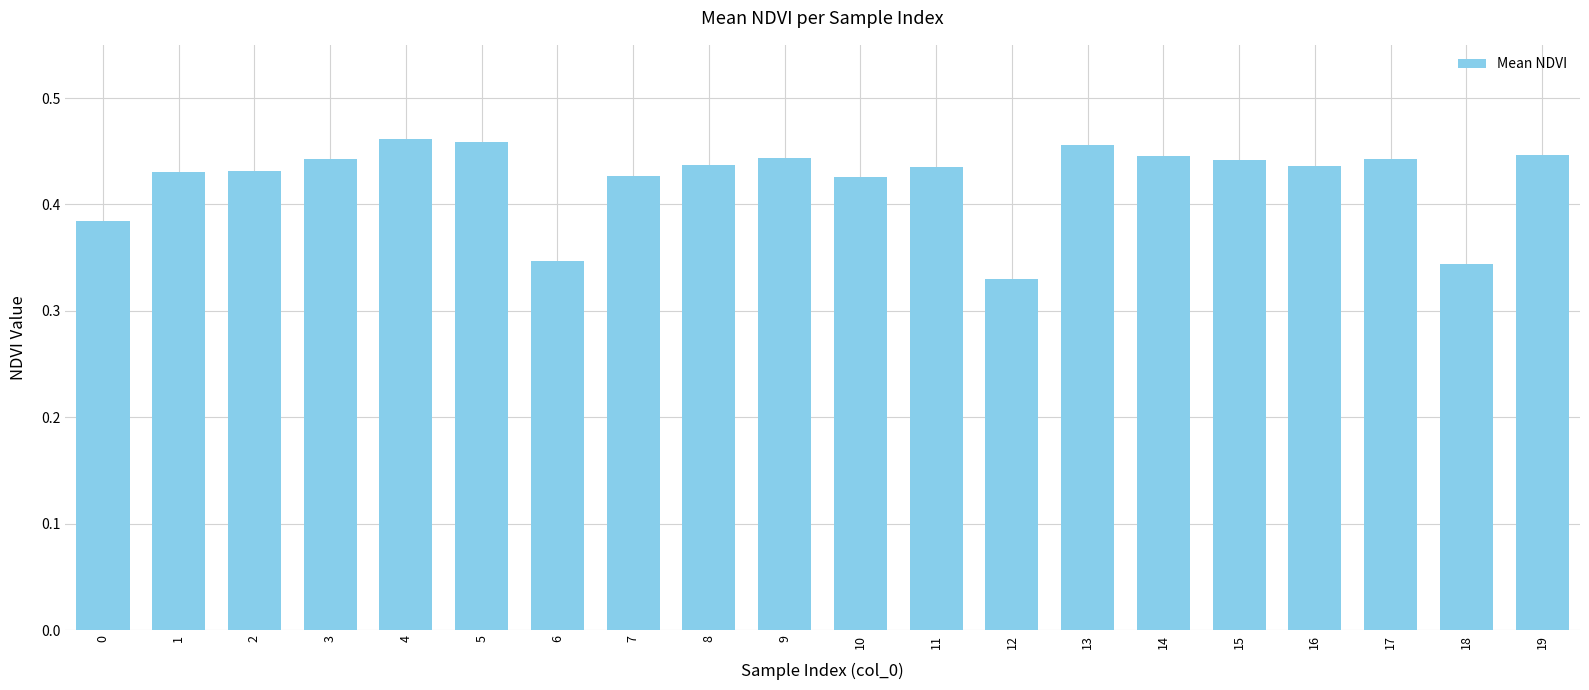

Are the bars grouped side by side (vs. stacked)?

No